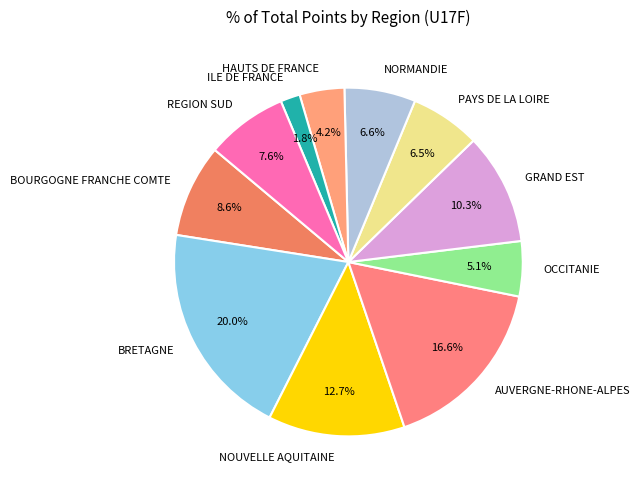

Approximately how many times larger is the value at BOURGOGNE FRANCHE COMTE compared to REGION SUD?

1.1